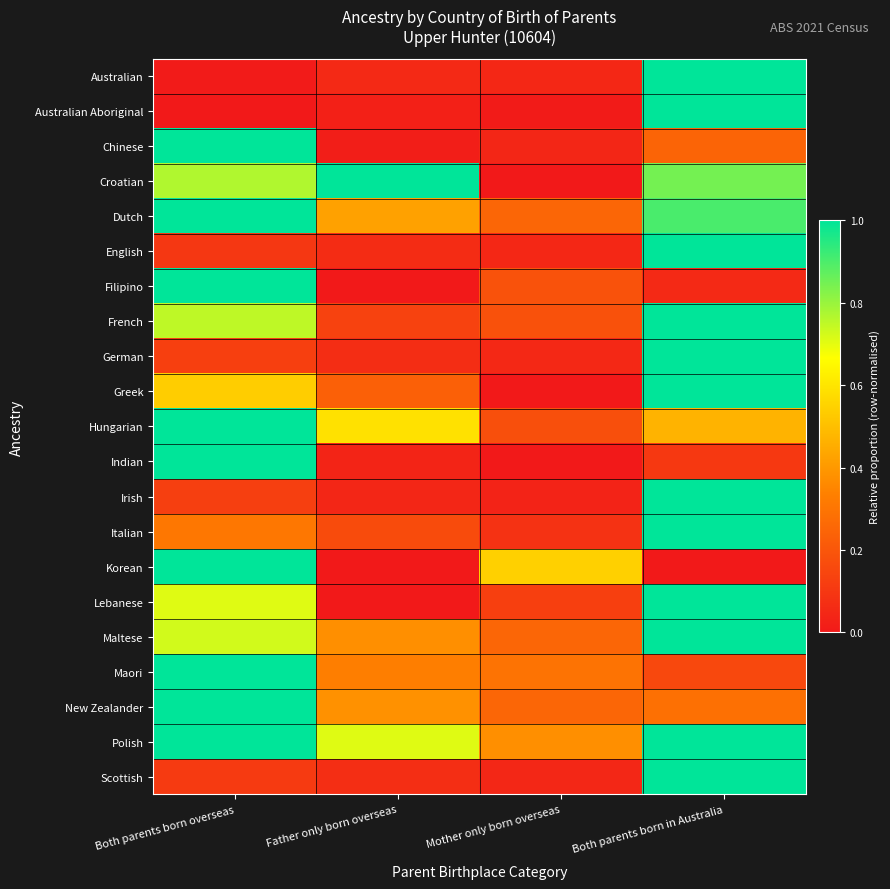

Reading left to right, extract all data points from this chart.

Australian: Both parents born overseas=0.0	Father only born overseas=0.1	Mother only born overseas=0.0	Both parents born in Australia=1.0
Australian Aboriginal: Both parents born overseas=0.0	Father only born overseas=0.0	Mother only born overseas=0.0	Both parents born in Australia=1.0
Chinese: Both parents born overseas=1.0	Father only born overseas=0.0	Mother only born overseas=0.0	Both parents born in Australia=0.2
Croatian: Both parents born overseas=0.8	Father only born overseas=1.0	Mother only born overseas=0.0	Both parents born in Australia=0.8
Dutch: Both parents born overseas=1.0	Father only born overseas=0.4	Mother only born overseas=0.3	Both parents born in Australia=0.9
English: Both parents born overseas=0.1	Father only born overseas=0.1	Mother only born overseas=0.0	Both parents born in Australia=1.0
Filipino: Both parents born overseas=1.0	Father only born overseas=0.0	Mother only born overseas=0.2	Both parents born in Australia=0.1
French: Both parents born overseas=0.8	Father only born overseas=0.1	Mother only born overseas=0.2	Both parents born in Australia=1.0
German: Both parents born overseas=0.1	Father only born overseas=0.1	Mother only born overseas=0.1	Both parents born in Australia=1.0
Greek: Both parents born overseas=0.5	Father only born overseas=0.2	Mother only born overseas=0.0	Both parents born in Australia=1.0
Hungarian: Both parents born overseas=1.0	Father only born overseas=0.6	Mother only born overseas=0.2	Both parents born in Australia=0.5
Indian: Both parents born overseas=1.0	Father only born overseas=0.0	Mother only born overseas=0.0	Both parents born in Australia=0.1
Irish: Both parents born overseas=0.1	Father only born overseas=0.0	Mother only born overseas=0.0	Both parents born in Australia=1.0
Italian: Both parents born overseas=0.3	Father only born overseas=0.2	Mother only born overseas=0.1	Both parents born in Australia=1.0
Korean: Both parents born overseas=1.0	Father only born overseas=0.0	Mother only born overseas=0.5	Both parents born in Australia=0.0
Lebanese: Both parents born overseas=0.7	Father only born overseas=0.0	Mother only born overseas=0.1	Both parents born in Australia=1.0
Maltese: Both parents born overseas=0.7	Father only born overseas=0.4	Mother only born overseas=0.2	Both parents born in Australia=1.0
Maori: Both parents born overseas=1.0	Father only born overseas=0.3	Mother only born overseas=0.3	Both parents born in Australia=0.2
New Zealander: Both parents born overseas=1.0	Father only born overseas=0.4	Mother only born overseas=0.2	Both parents born in Australia=0.3
Polish: Both parents born overseas=1.0	Father only born overseas=0.7	Mother only born overseas=0.4	Both parents born in Australia=1.0
Scottish: Both parents born overseas=0.1	Father only born overseas=0.1	Mother only born overseas=0.0	Both parents born in Australia=1.0